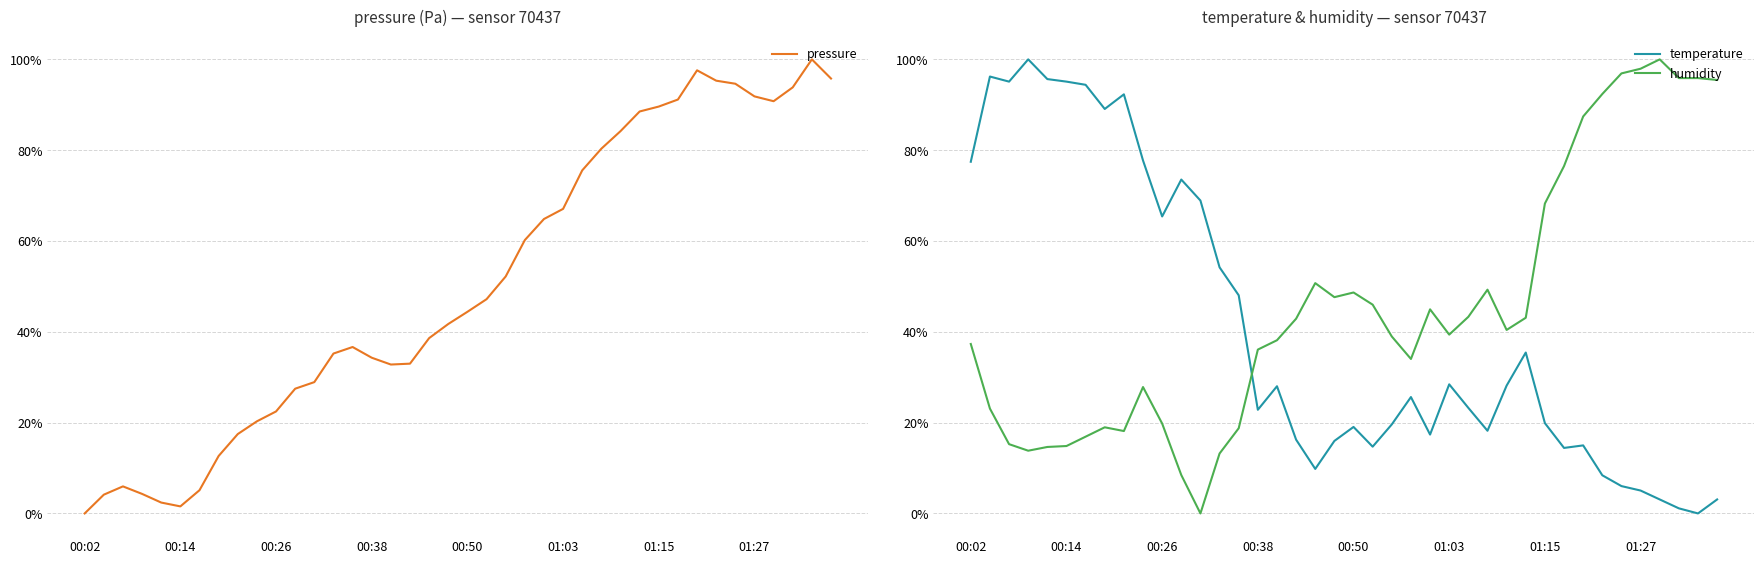

How many intersections are there between humidity and pressure?

5